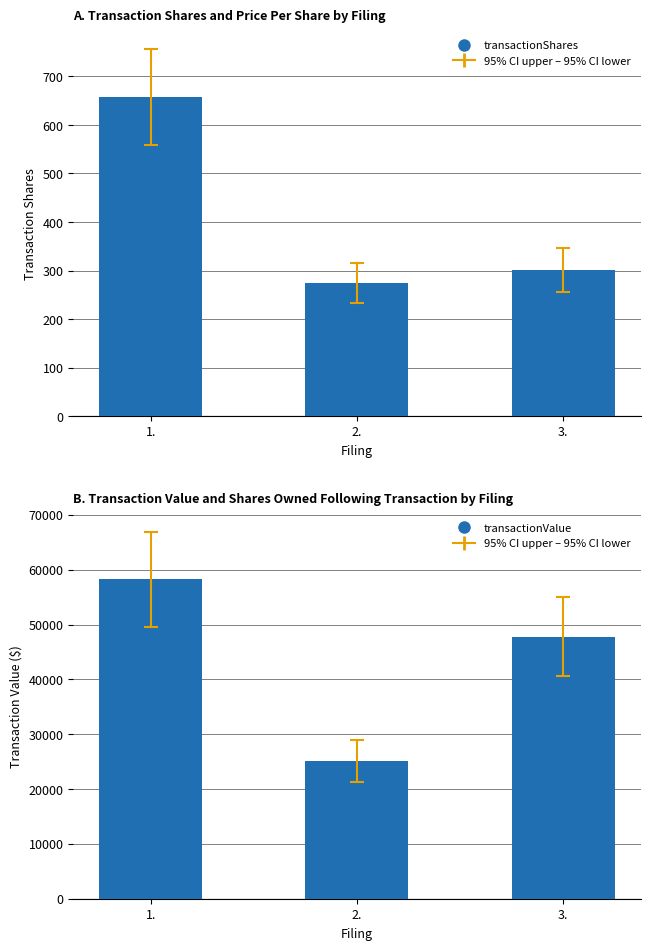

Which category has the lowest value in the transactionShares series?

2.